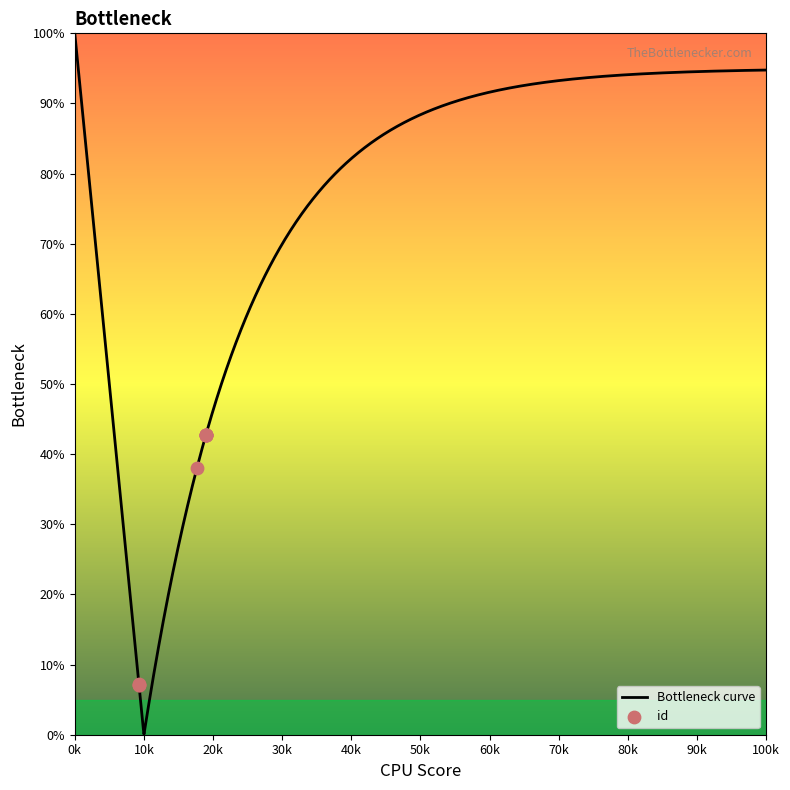

What is the change in value from 9283 to 18973?

+35.6